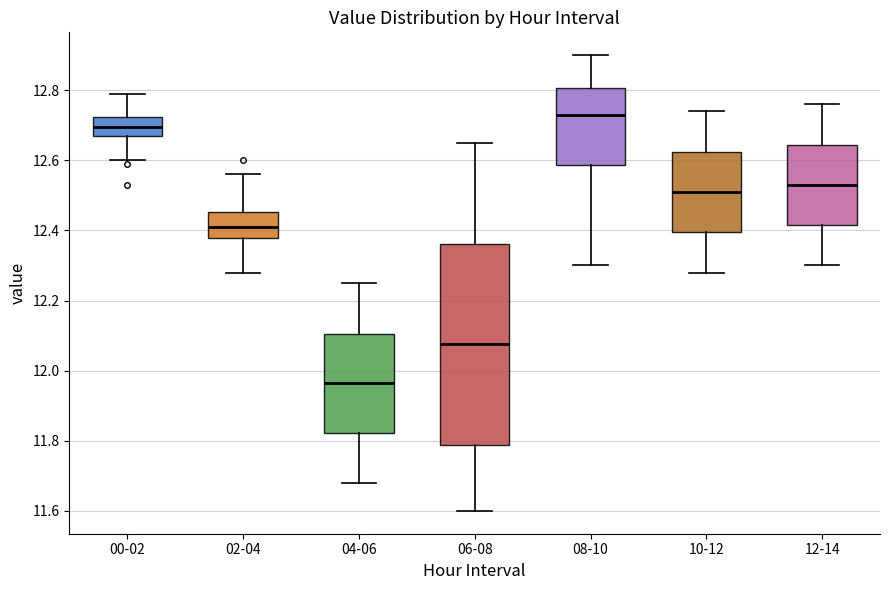

Which box has the highest median line?

08-10